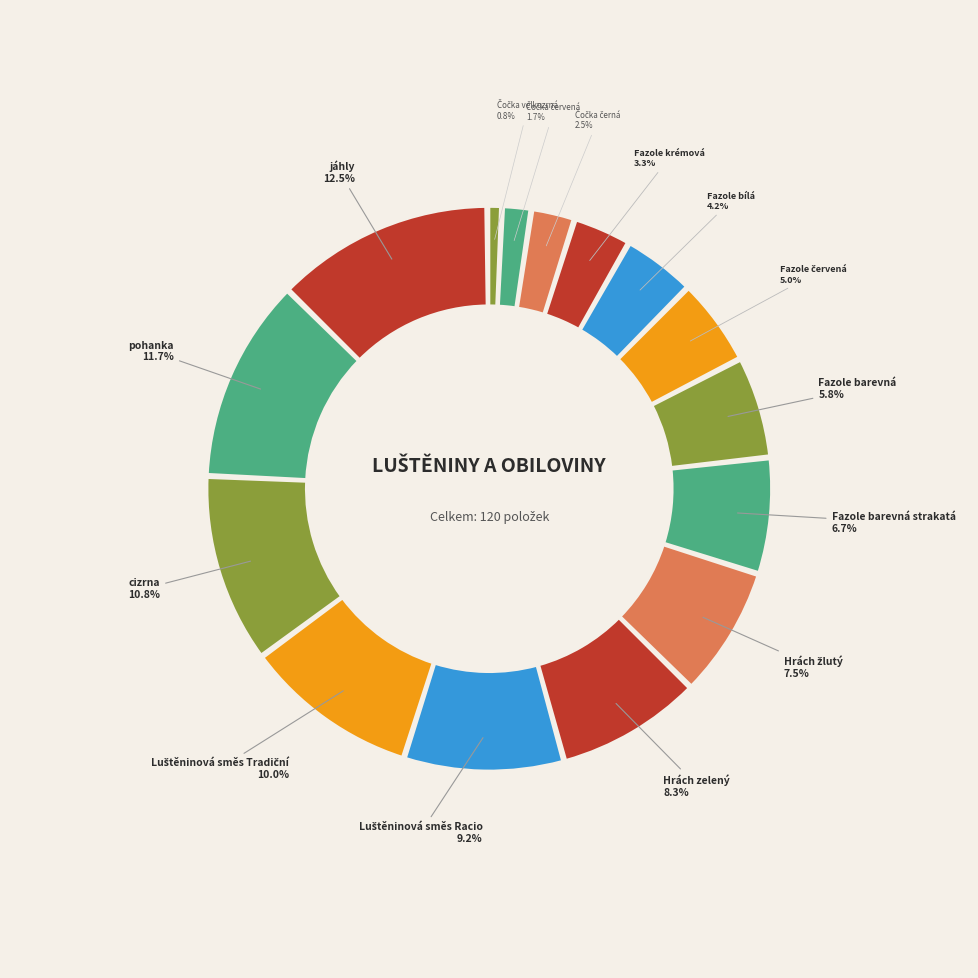

Rank the categories by value from highest to lowest.

jáhly, pohanka, cizrna, Luštěninová směs Tradiční, Luštěninová směs Racio, Hrách zelený, Hrách žlutý, Fazole barevná strakatá, Fazole barevná, Fazole červená, Fazole bílá, Fazole krémová, Čočka černá, Čočka červená, Čočka velkozrná